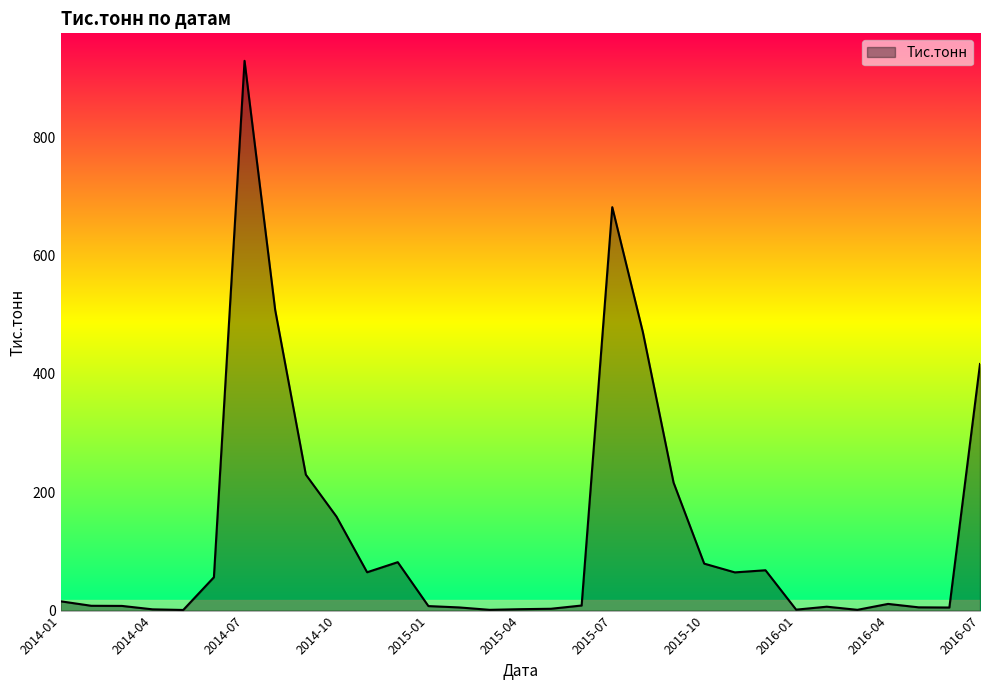

What is the difference between the maximum and minimum values?

928.3